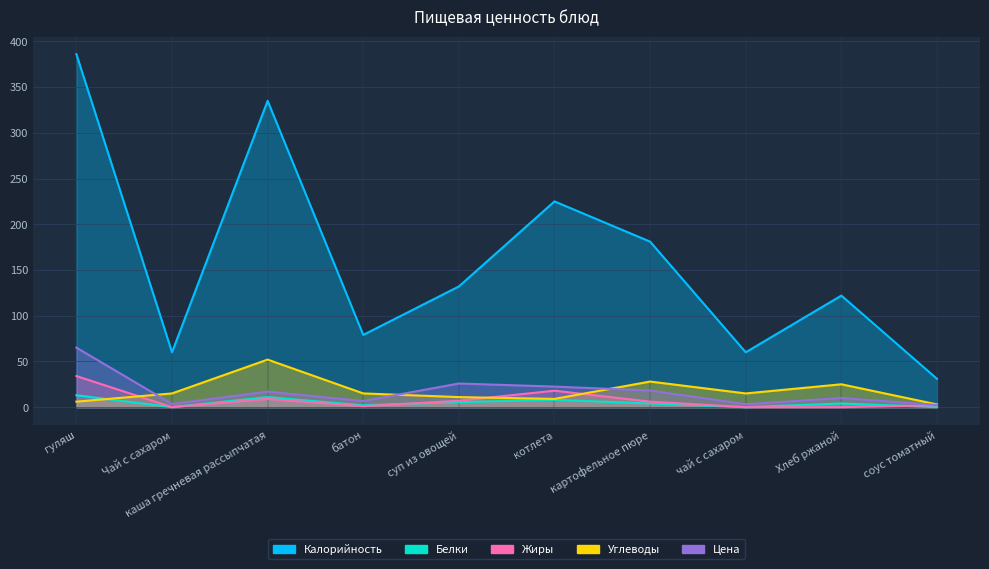

At which category is the sum across all series the highest?

гуляш